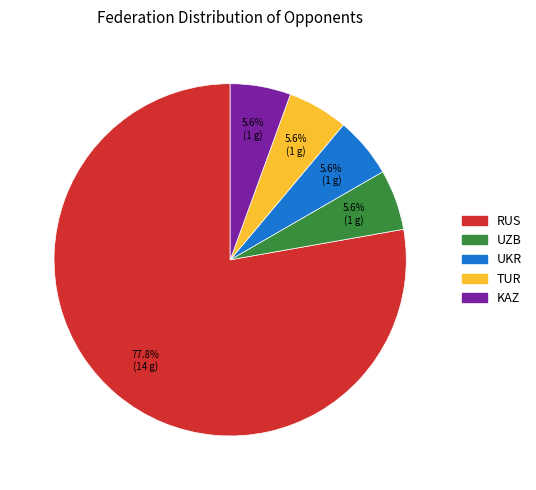

True or false: RUS accounts for 64% of the total.

False